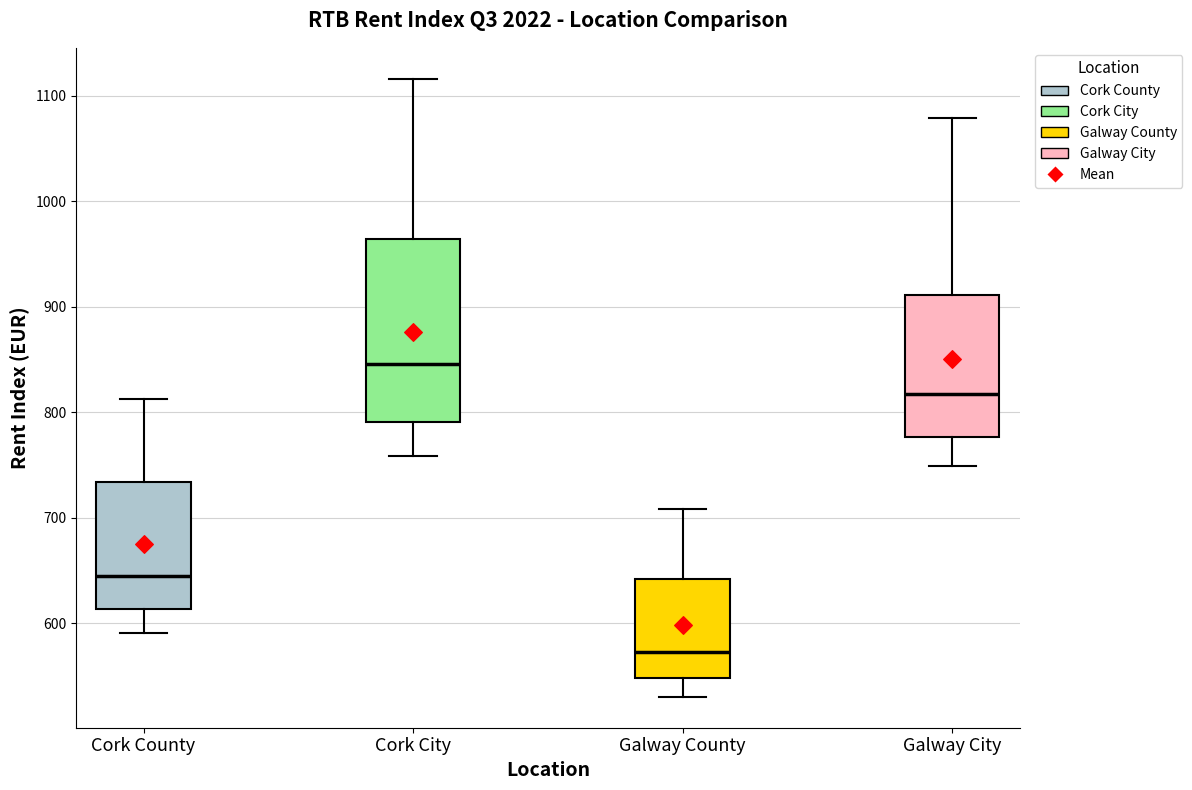

Which box's median line is the lowest?

Galway County